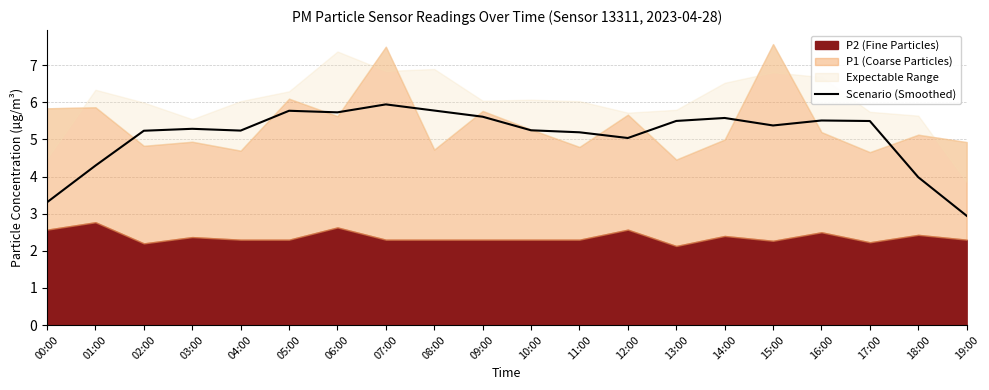

Is it true that Scenario (Smoothed) equals 5.2 at 11:00?

True